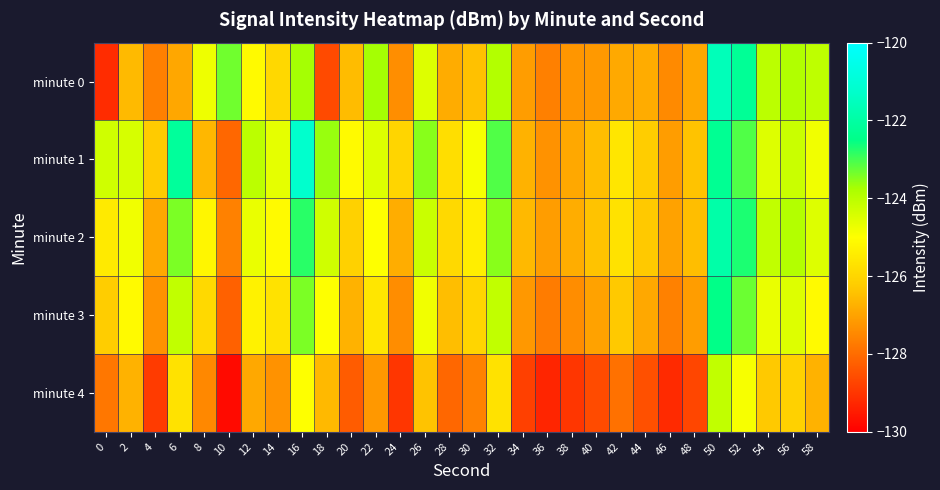

Which series has the largest total across all categories?

minute 1